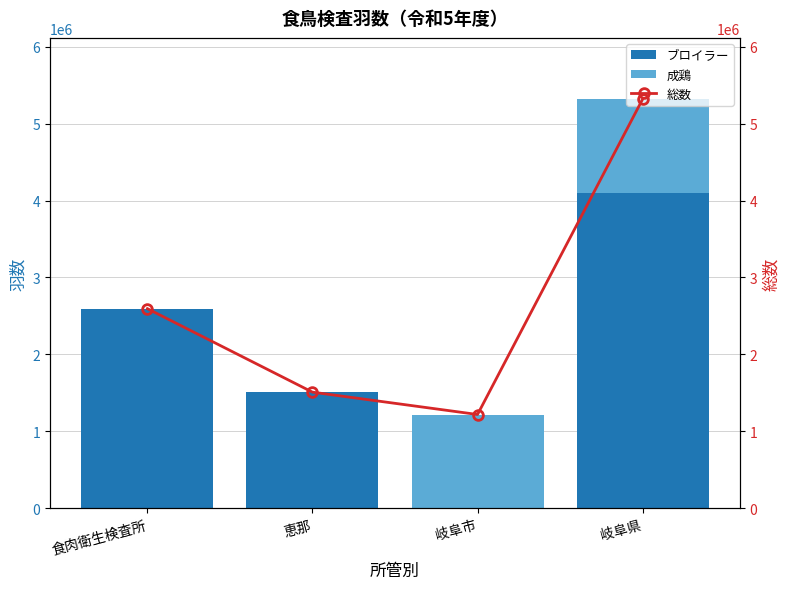

What is the difference between the second highest and minimum values in the ブロイラー series?

2593444